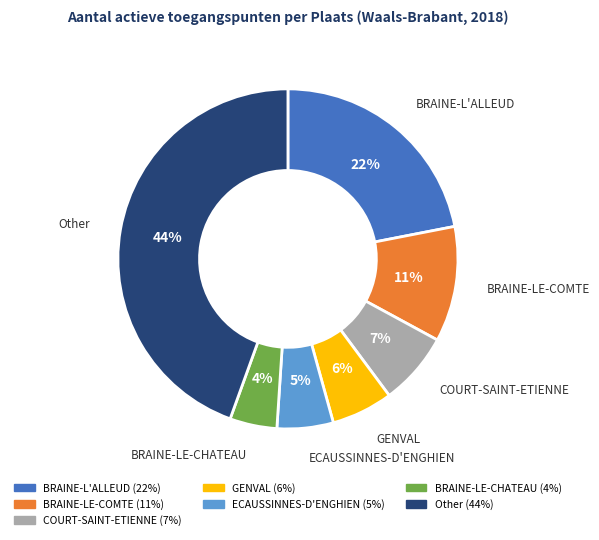

How many slices are in this pie chart?

7